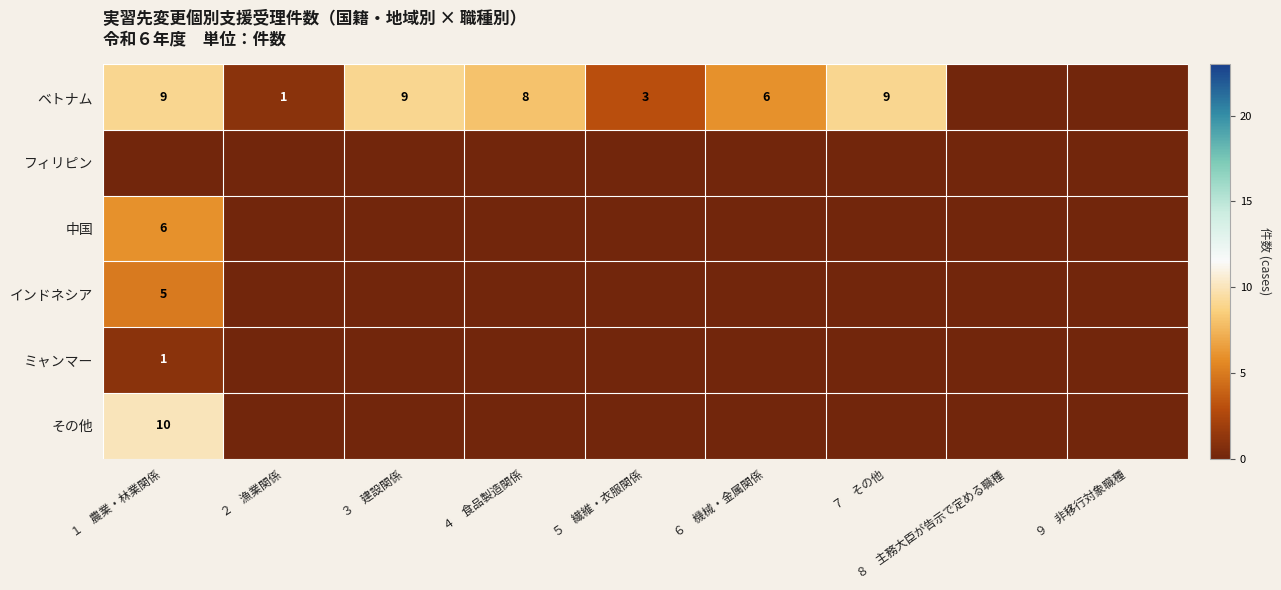

Is it true that ベトナム equals 16 at １　農業・林業関係?

False